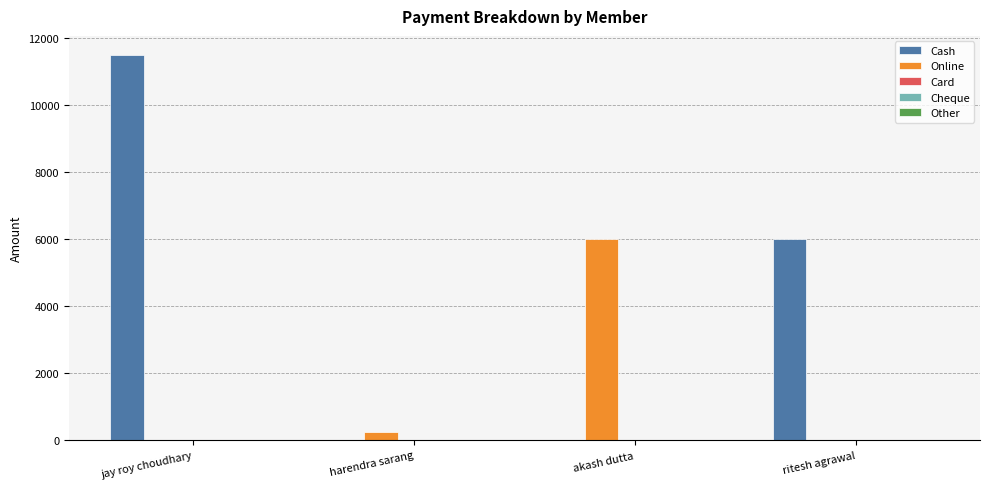

The Cash series shows 6383 at harendra sarang. True or false?

False